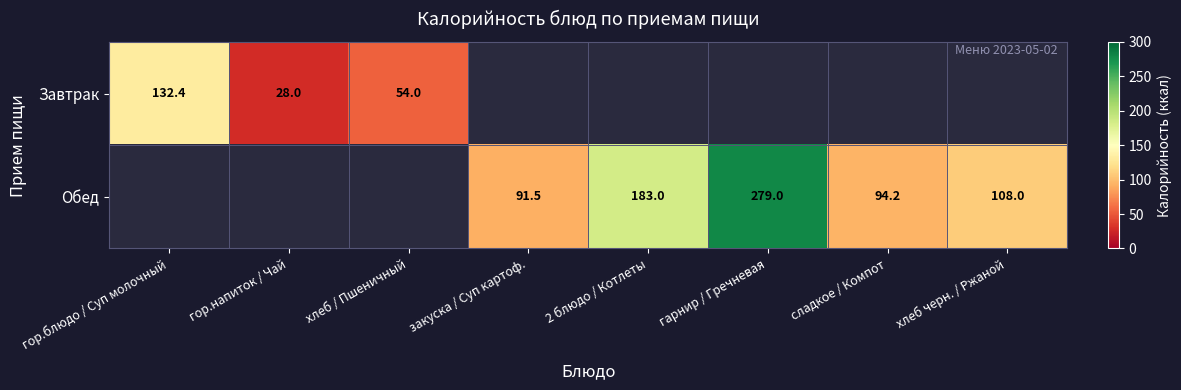

The Обед series shows 91.5 at закуска / Суп картоф.. True or false?

True